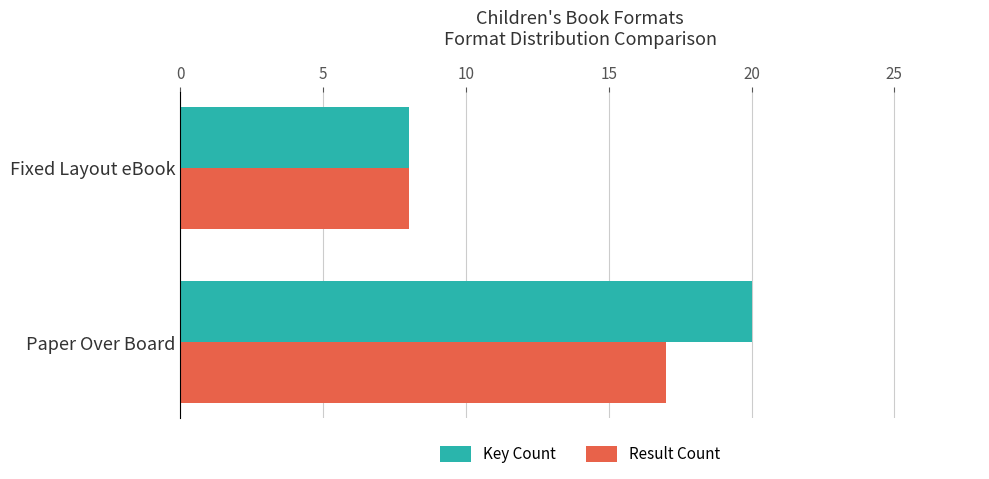

Which series changed the most between Paper Over Board and Fixed Layout eBook?

Key Count